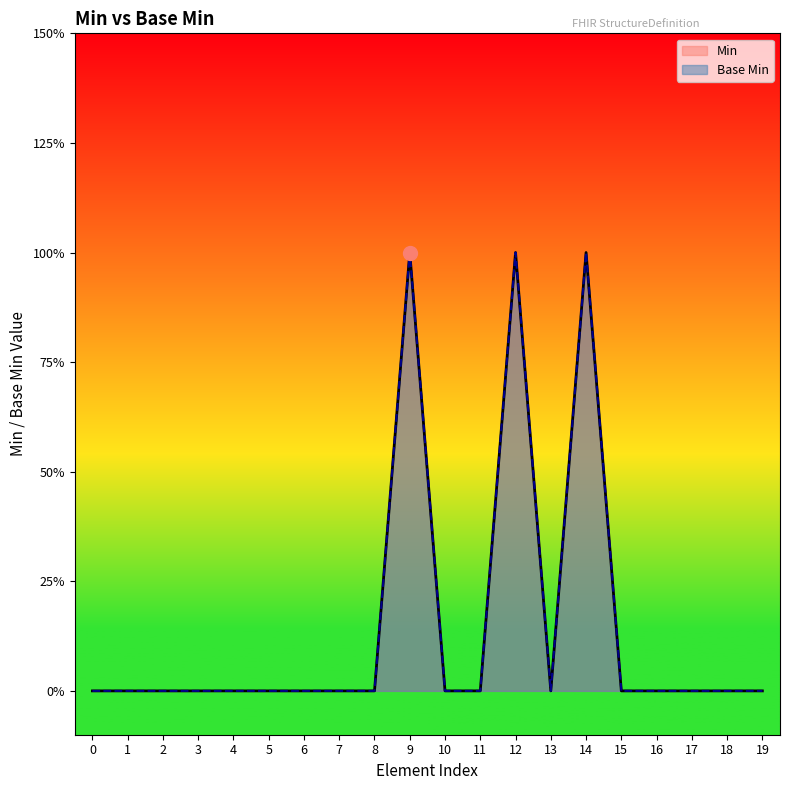

At how many categories does at least one series exceed 0?

3